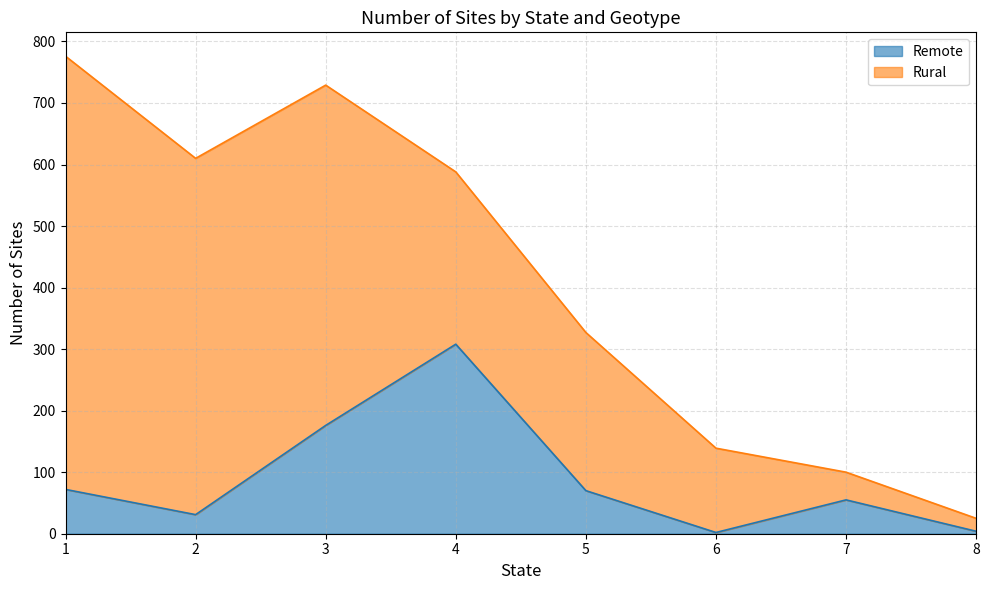

What is the approximate value at 7, to the nearest 5?

55